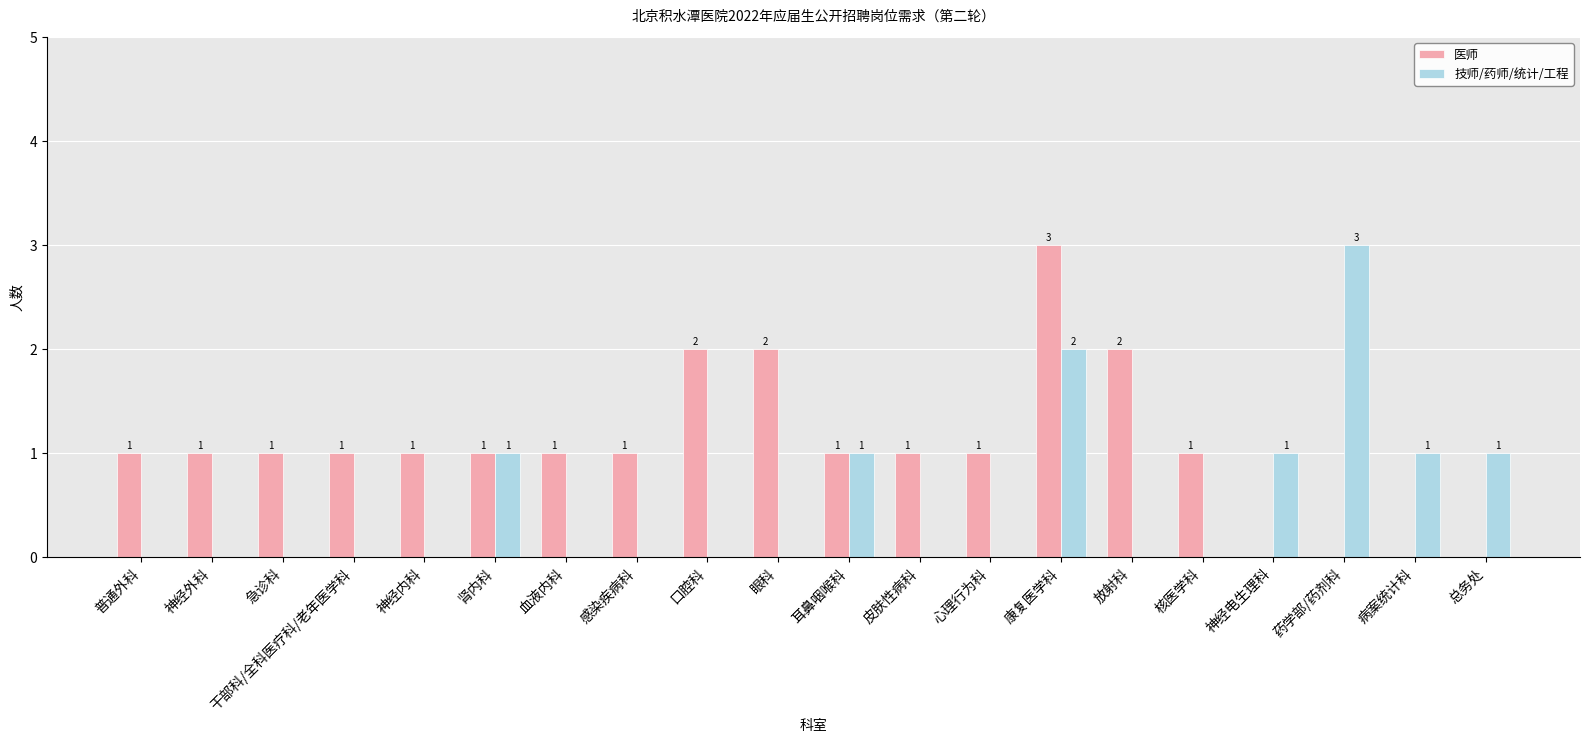

Reading left to right, transcribe all the data shown in this chart.

医师: 普通外科=1	神经外科=1	急诊科=1	干部科/全科医疗科/老年医学科=1	神经内科=1	肾内科=1	血液内科=1	感染疾病科=1	口腔科=2	眼科=2	耳鼻咽喉科=1	皮肤性病科=1	心理行为科=1	康复医学科=3	放射科=2	核医学科=1	神经电生理科=0	药学部/药剂科=0	病案统计科=0	总务处=0
技师/药师/统计/工程: 普通外科=0	神经外科=0	急诊科=0	干部科/全科医疗科/老年医学科=0	神经内科=0	肾内科=1	血液内科=0	感染疾病科=0	口腔科=0	眼科=0	耳鼻咽喉科=1	皮肤性病科=0	心理行为科=0	康复医学科=2	放射科=0	核医学科=0	神经电生理科=1	药学部/药剂科=3	病案统计科=1	总务处=1